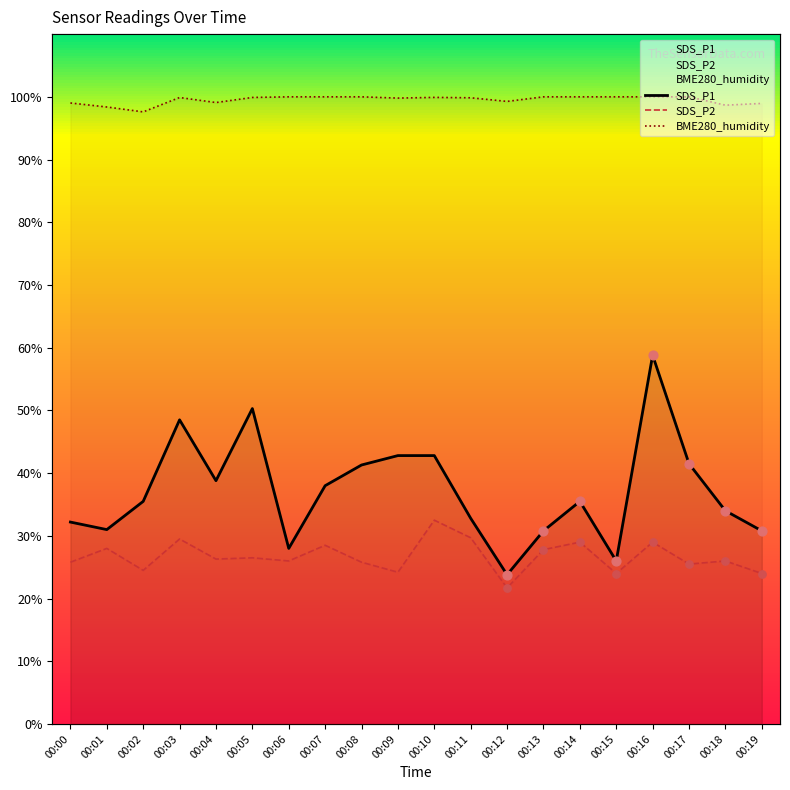

What is the total value across all series at 00:04?

164.2